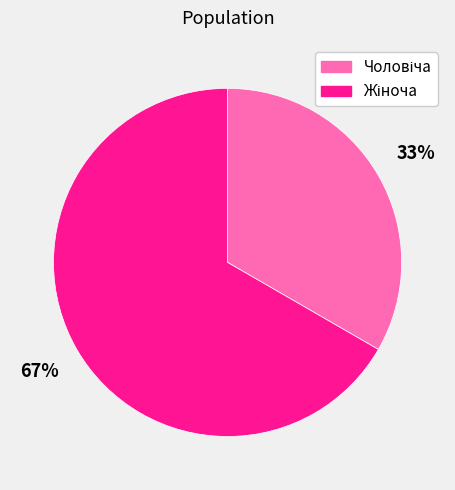

Count the number of slices in the pie.

2